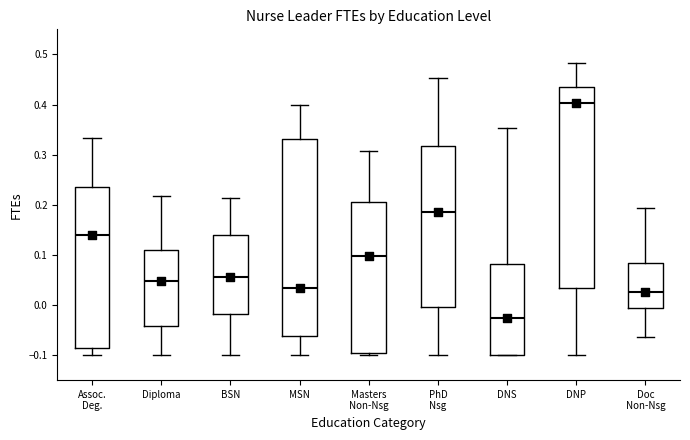

Which box's median line is the lowest?

DNS